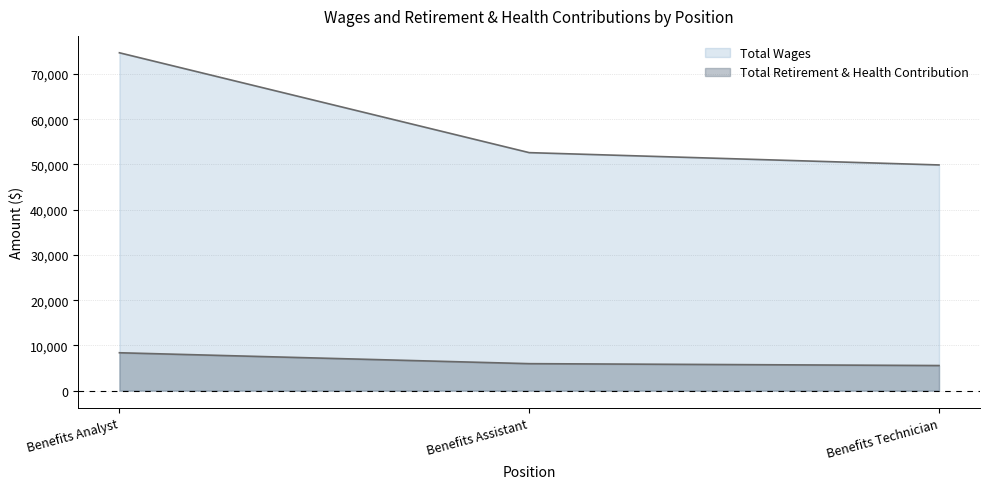

How many categories are shown in the chart?

3